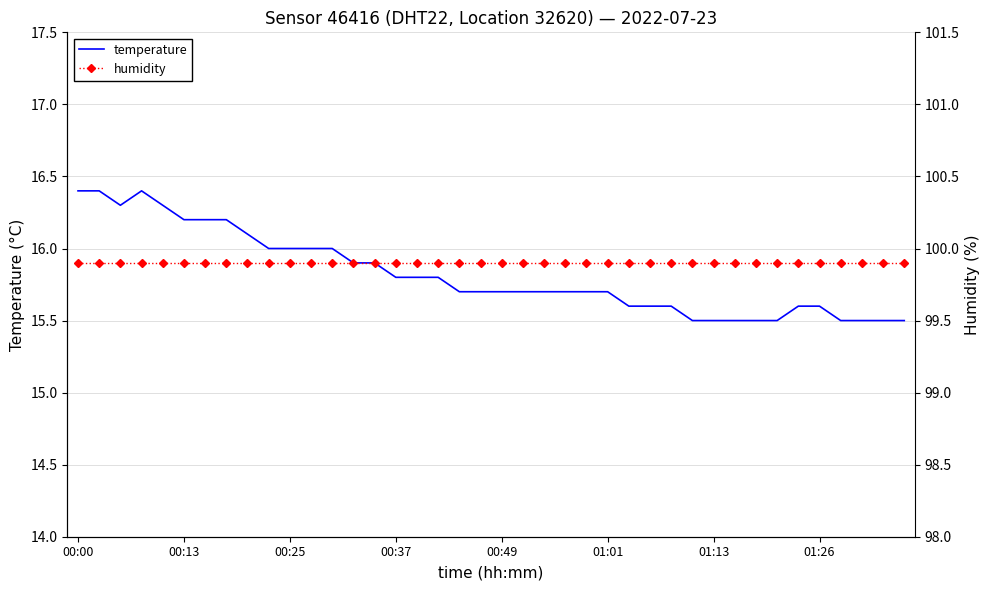

What is the highest value of the temperature series?

16.4